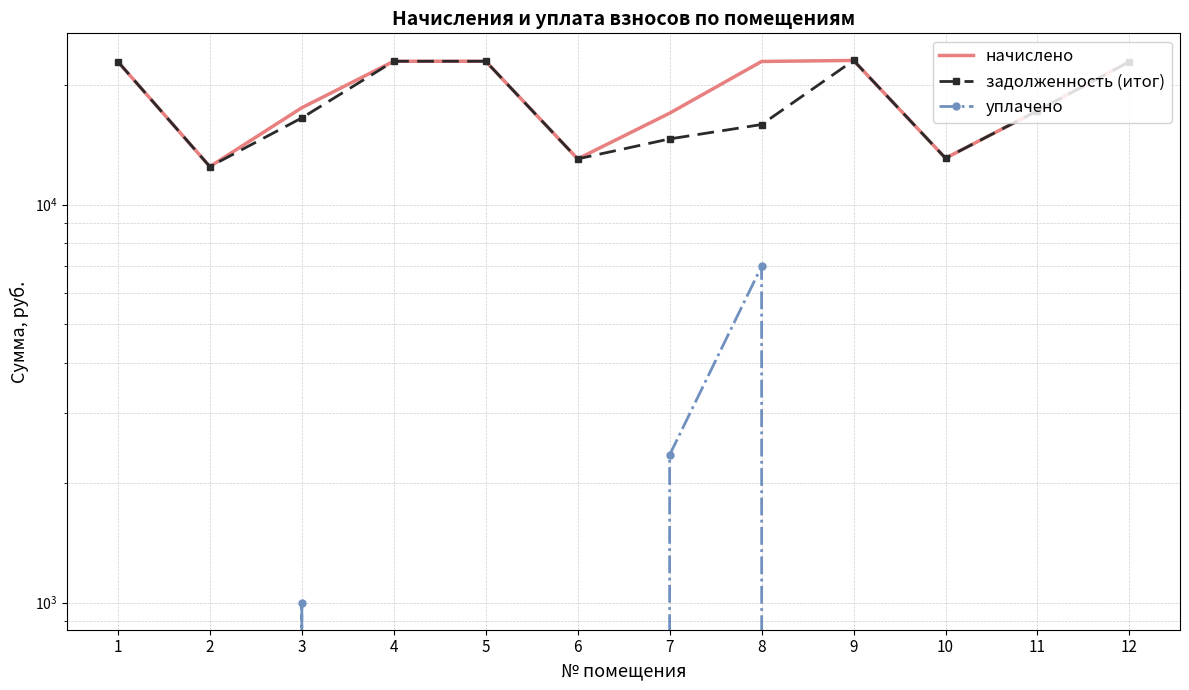

Rank the categories by задолженность (итог) value from lowest to highest.

2, 6, 10, 7, 8, 3, 11, 1, 12, 4, 5, 9